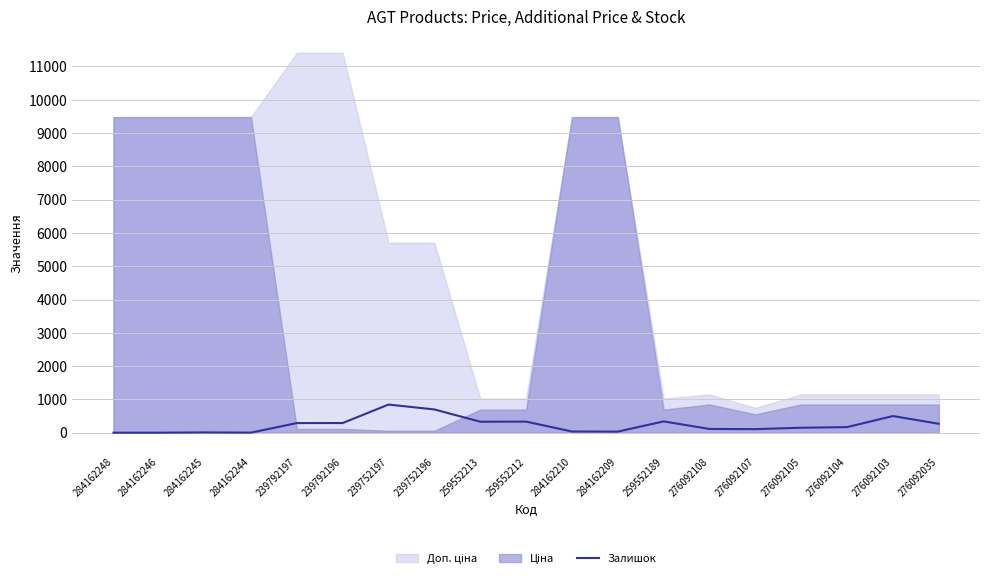

What position from the right is 284162210?

9